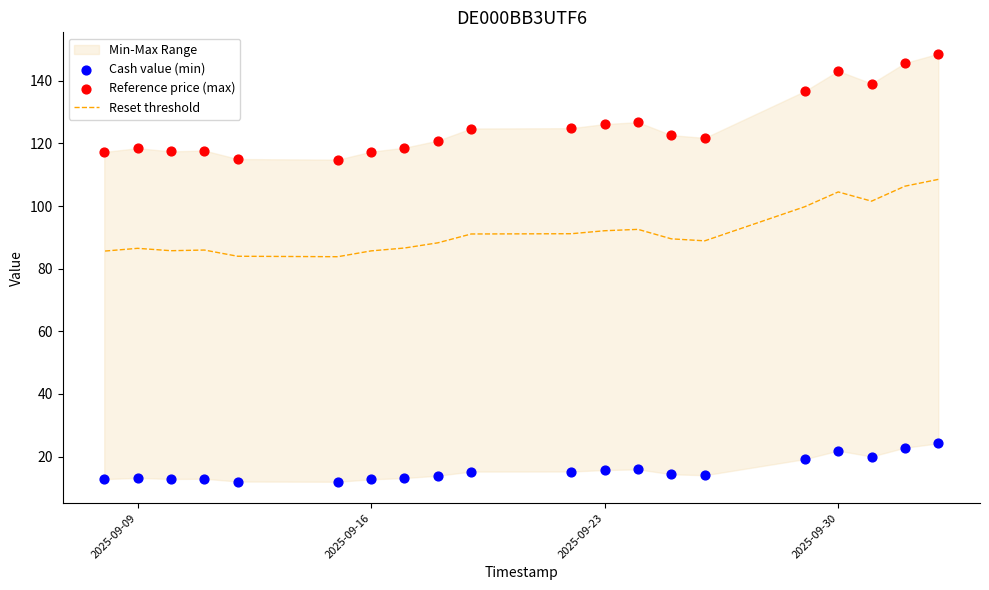

Is the value of Cash value (min) at 6 greater than the value of Reset threshold at 19?

No